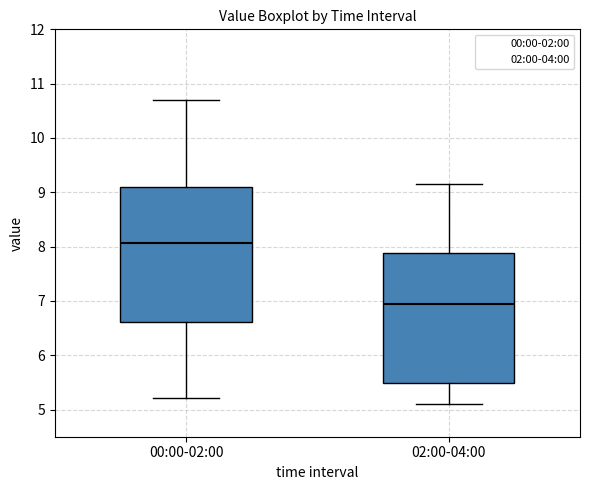

Which box's median line is the highest?

00:00-02:00